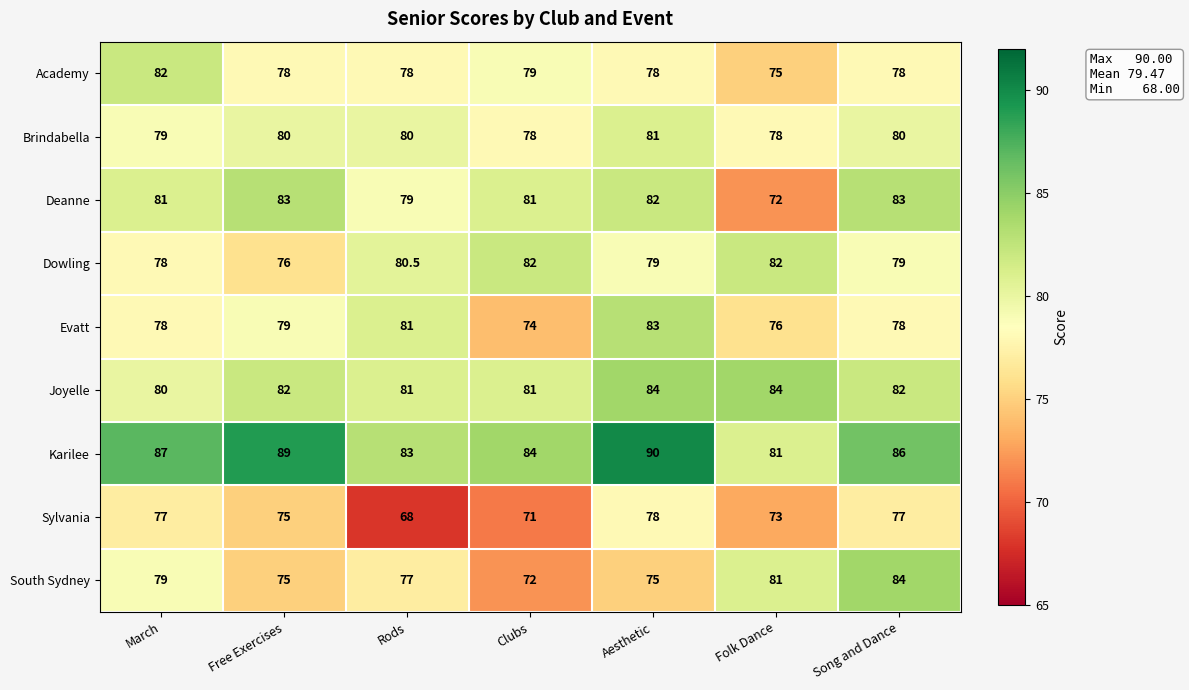

Count the number of data series in this chart.

9